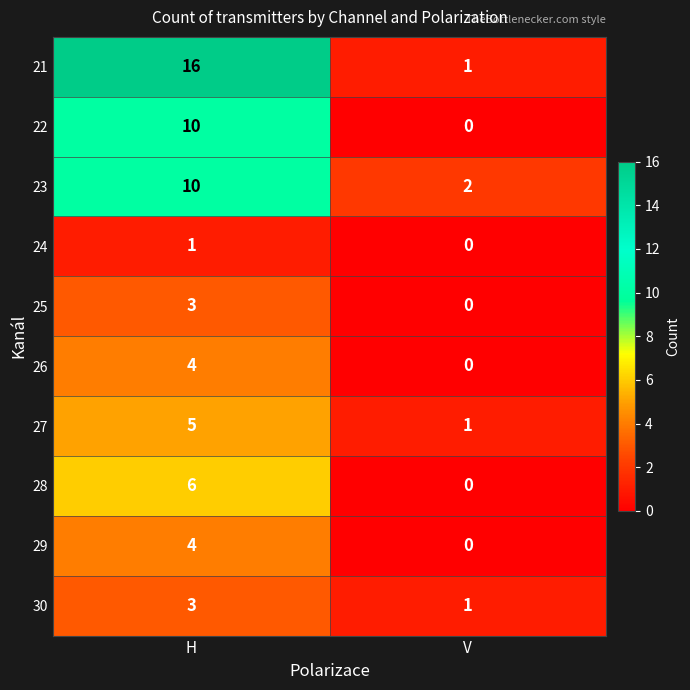

Reading left to right, what are all the values shown in this chart?

21: 16	1
22: 10	0
23: 10	2
24: 1	0
25: 3	0
26: 4	0
27: 5	1
28: 6	0
29: 4	0
30: 3	1